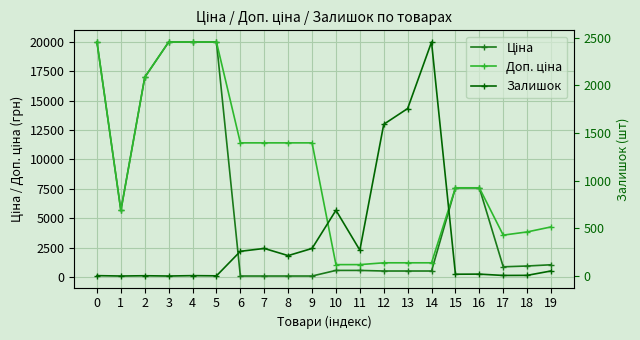

What is the value of the Ціна point at the 7th from the left?

114.1